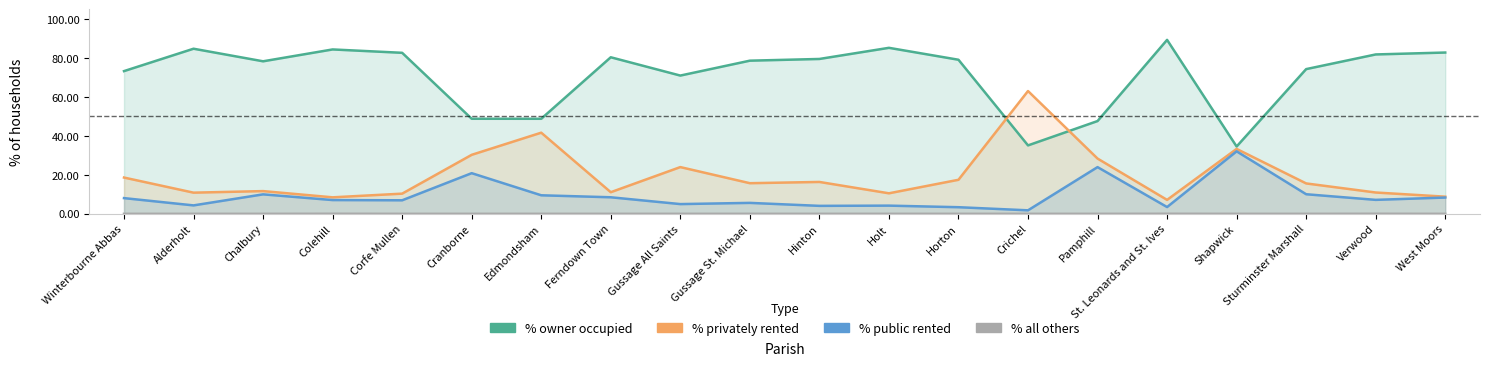

True or false: % public rented and % owner occupied cross at least once.

False